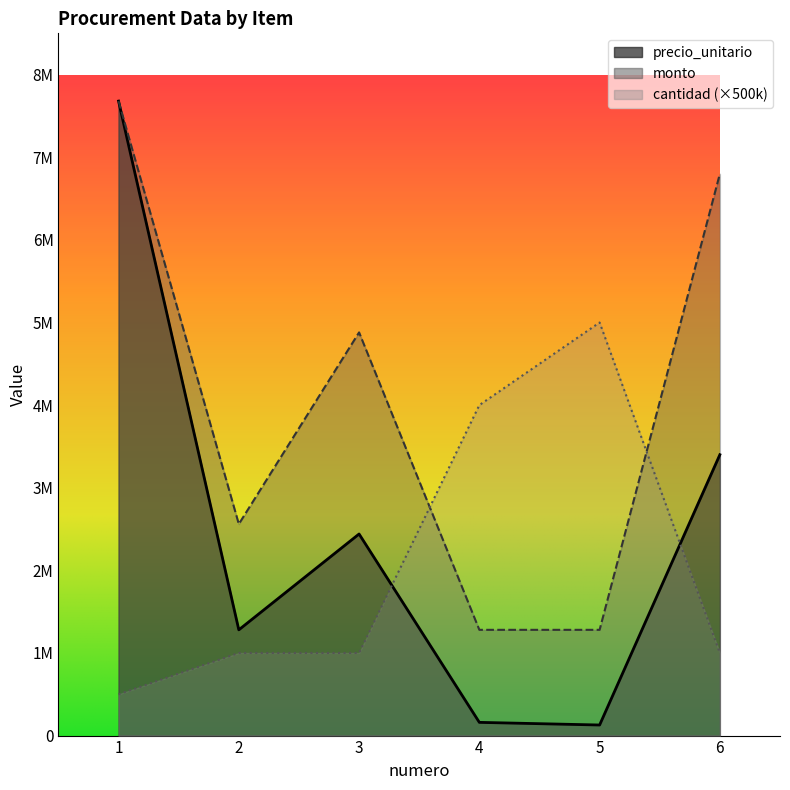

Which series changed the most between 2 and 5?

cantidad